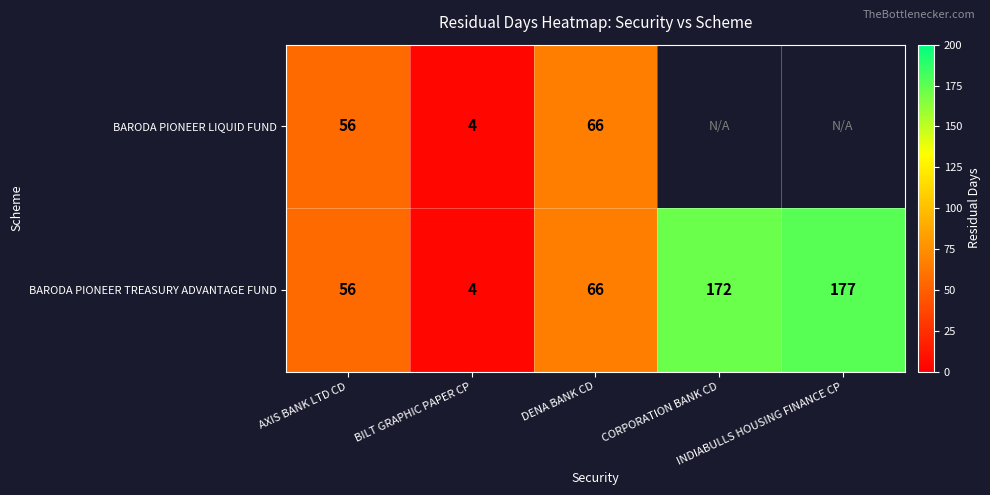

Is the value of BARODA PIONEER TREASURY ADVANTAGE FUND at INDIABULLS HOUSING FINANCE CP greater than the value of BARODA PIONEER LIQUID FUND at DENA BANK CD?

Yes